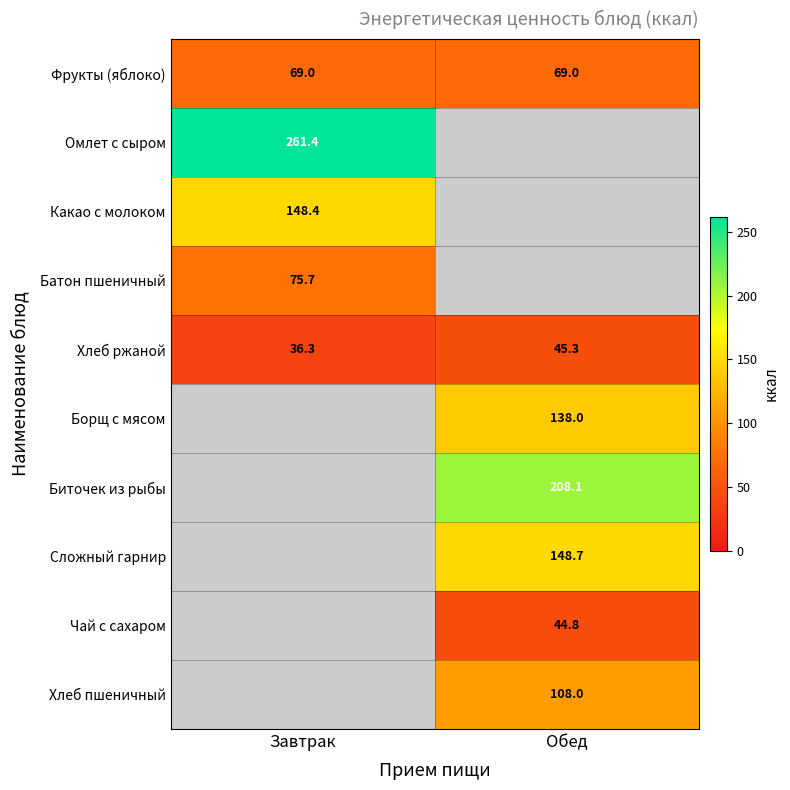

Which label corresponds to the largest value in the chart?

Завтрак